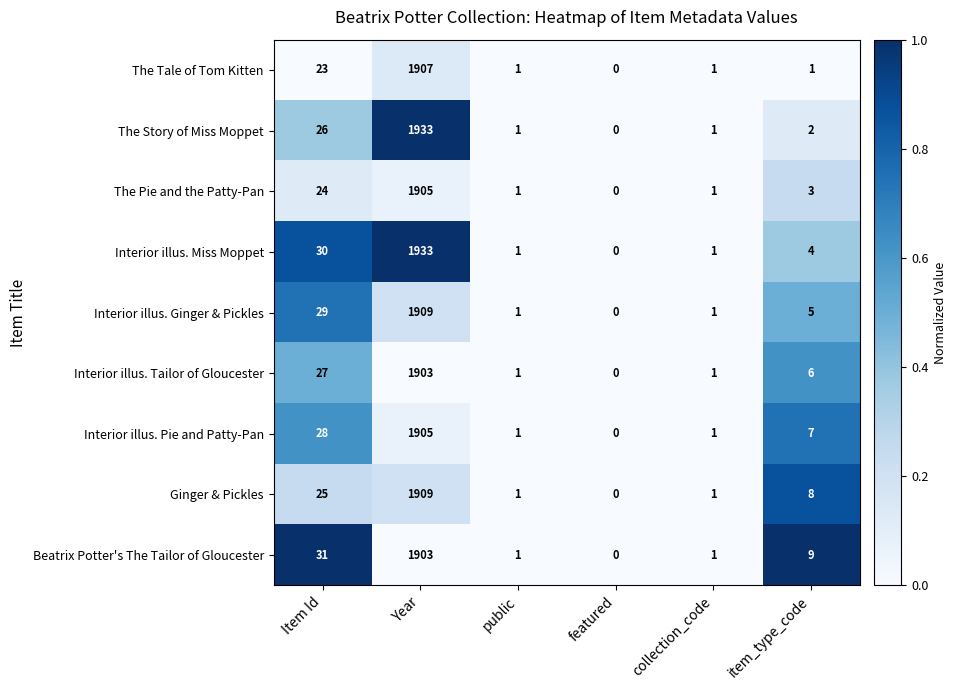

The value of Interior illus. Tailor of Gloucester at public is 2. True or false?

False